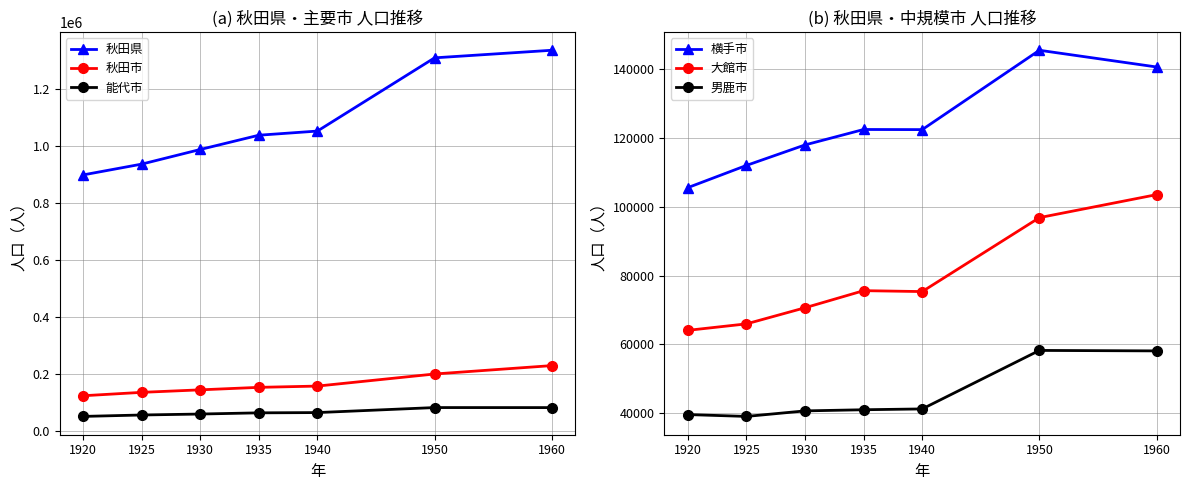

Does the chart have visible grid lines?

Yes